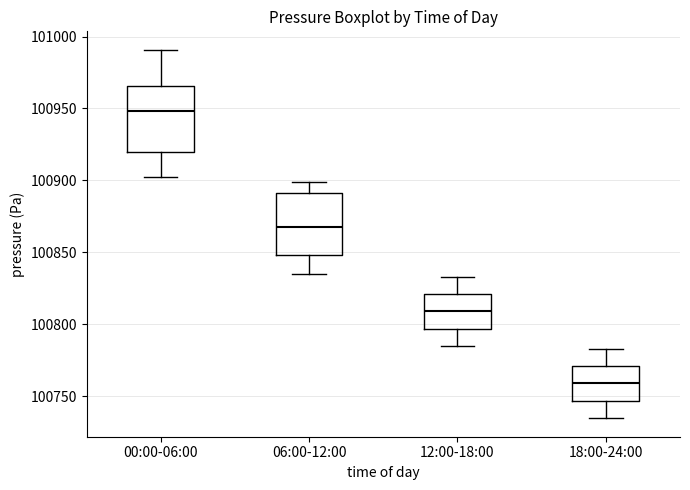

Where does the upper whisker of the box for 12:00-18:00 end on the y-axis? The values are not printed on the chart, so give them approximately, as read against the axis.

100835